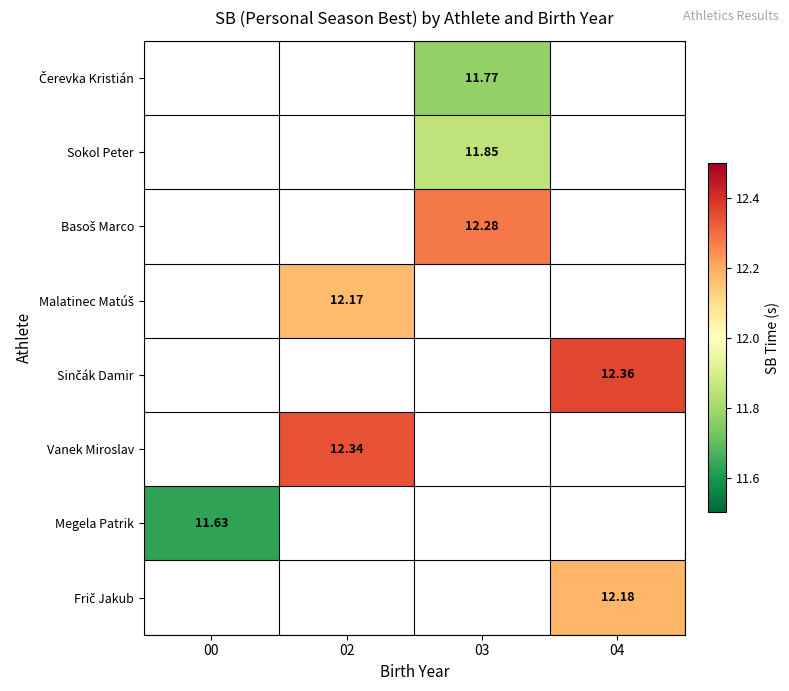

Where does the Basoš Marco series first go above 12?

03